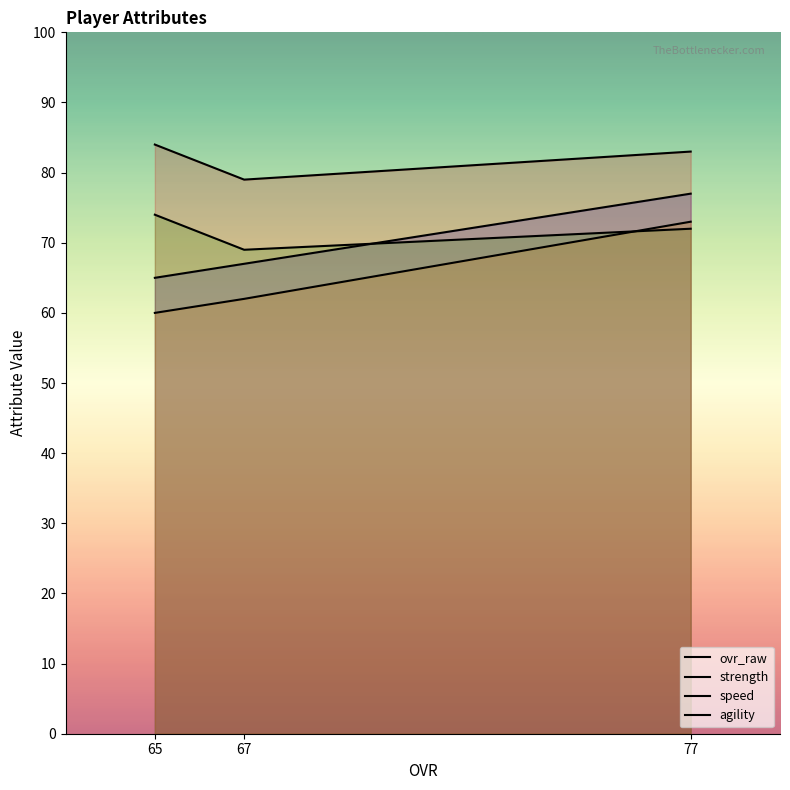

The ovr_raw series shows 67 at 67. True or false?

True